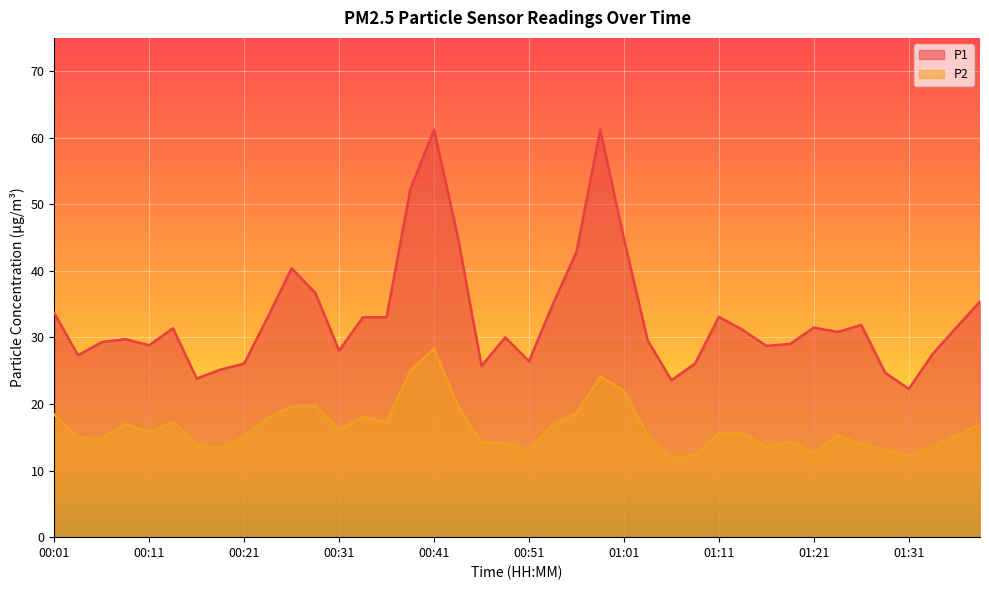

How many values in the P1 series are below 31?

20